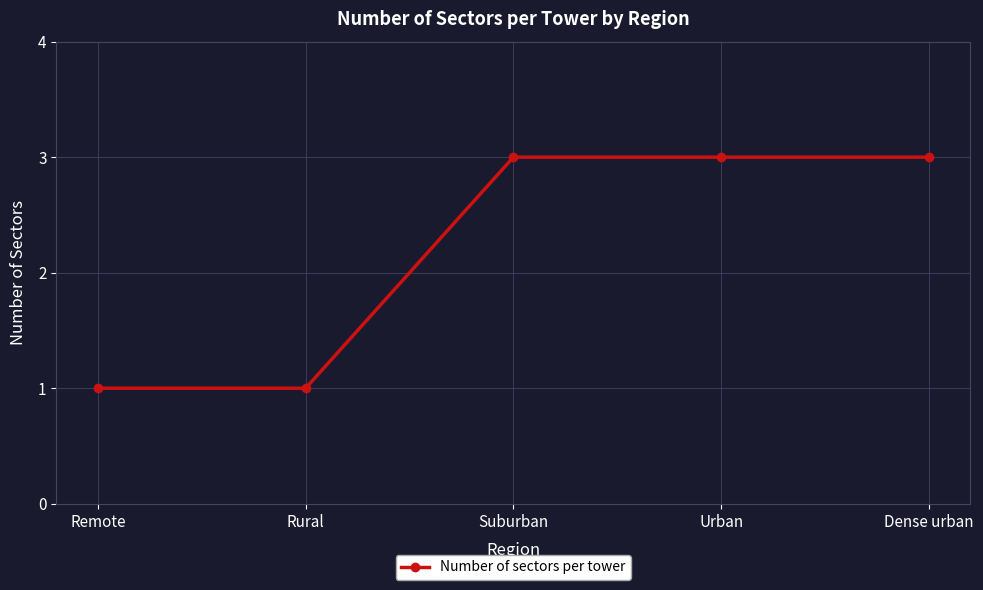

What is the label of the 4th point from the left?

Urban